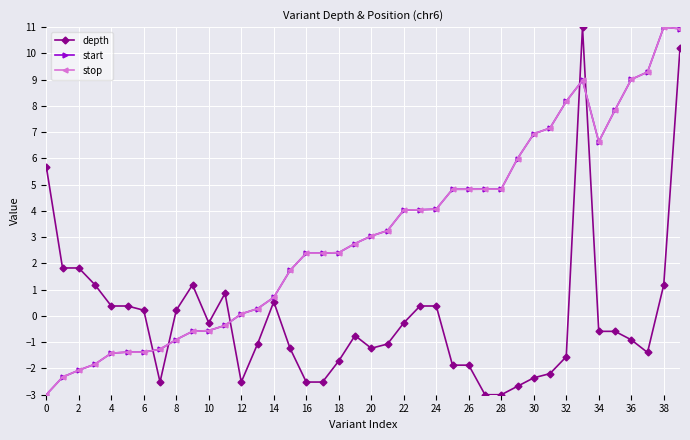

What is the sum of all stop values?

125.4